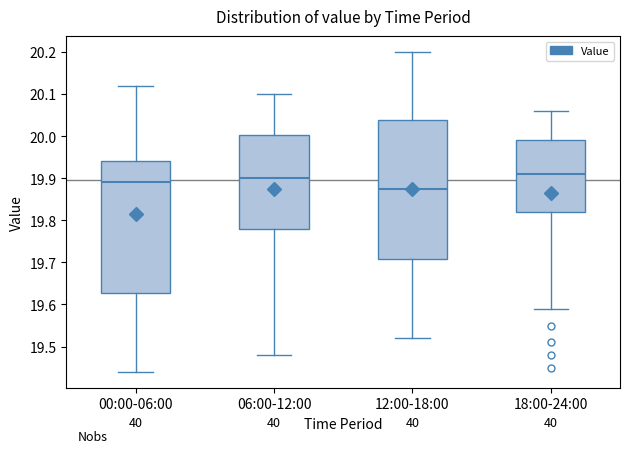

Reading left to right, transcribe this box plot: for each box, give where its median line is, the range the box spans, and where its two whiskers end, as read against the y-axis. The values are not printed on the chart, so give them approximately, as read against the axis.

00:00-06:00: median 19.89, box 19.63 to 19.94, whiskers 19.44 to 20.12
06:00-12:00: median 19.90, box 19.78 to 20.00, whiskers 19.48 to 20.10
12:00-18:00: median 19.88, box 19.71 to 20.04, whiskers 19.52 to 20.20
18:00-24:00: median 19.91, box 19.82 to 19.99, whiskers 19.59 to 20.06